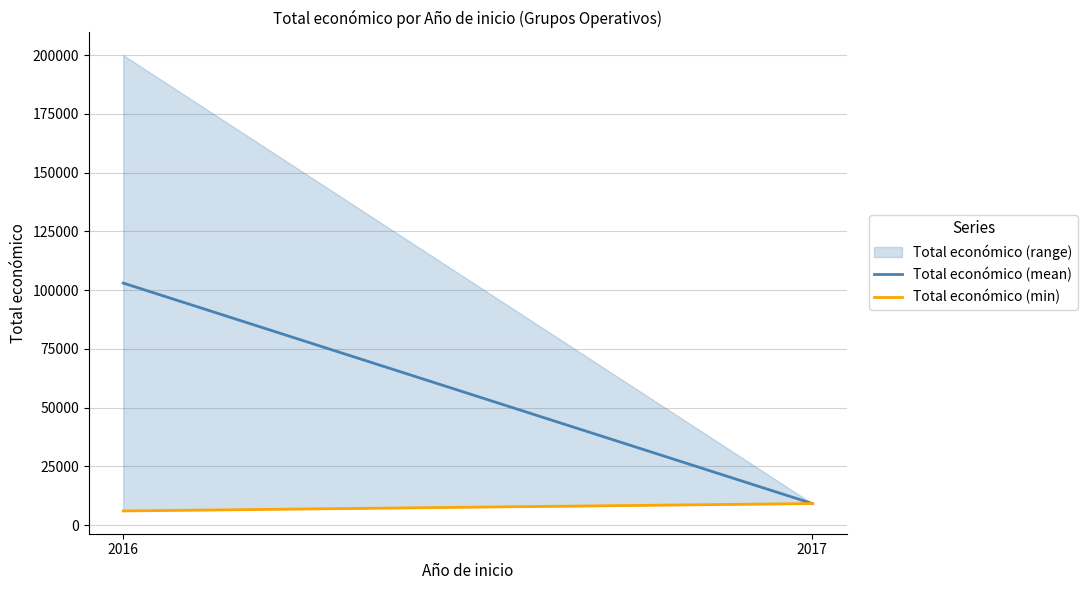

Reading left to right, transcribe all the data shown in this chart.

Total económico (mean): 102991.5	9148.0
Total económico (min): 6000.0	9148.0